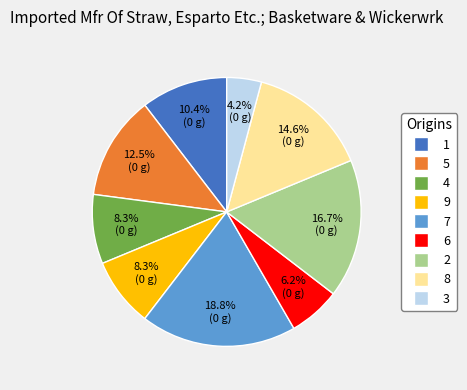

How many segments does this pie chart have?

9